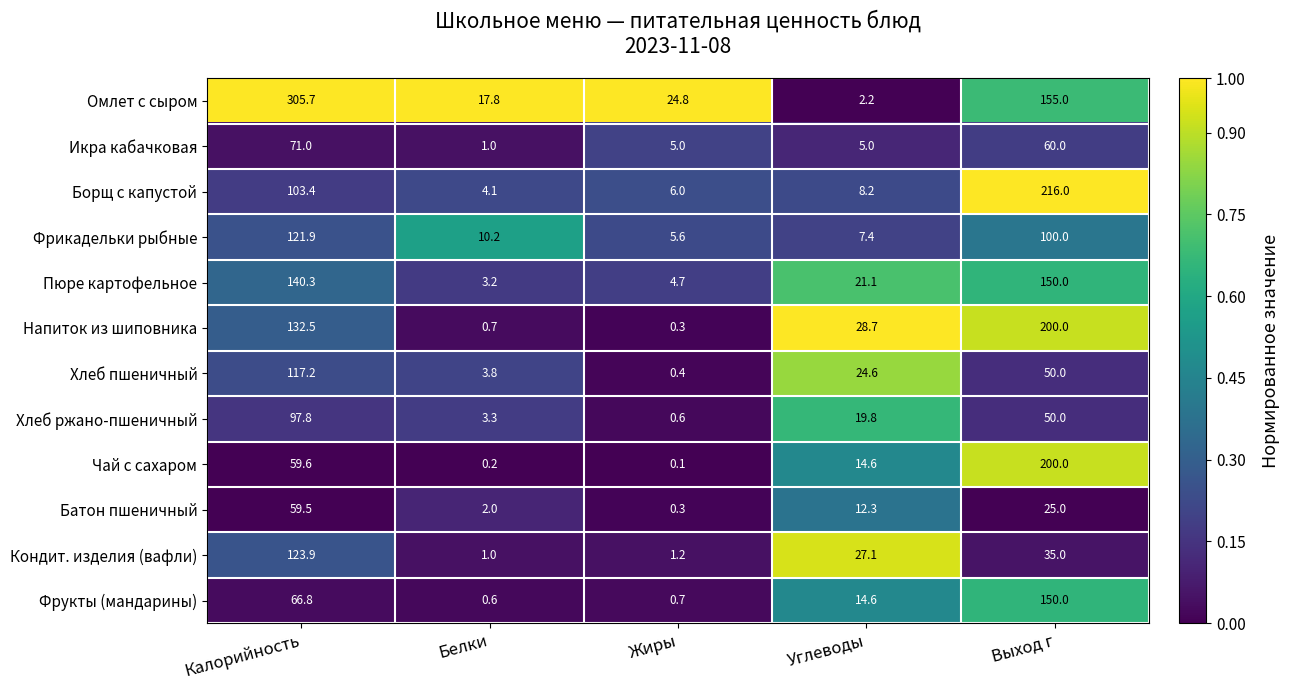

Rank the categories by Батон пшеничный value from lowest to highest.

Жиры, Белки, Углеводы, Выход г, Калорийность